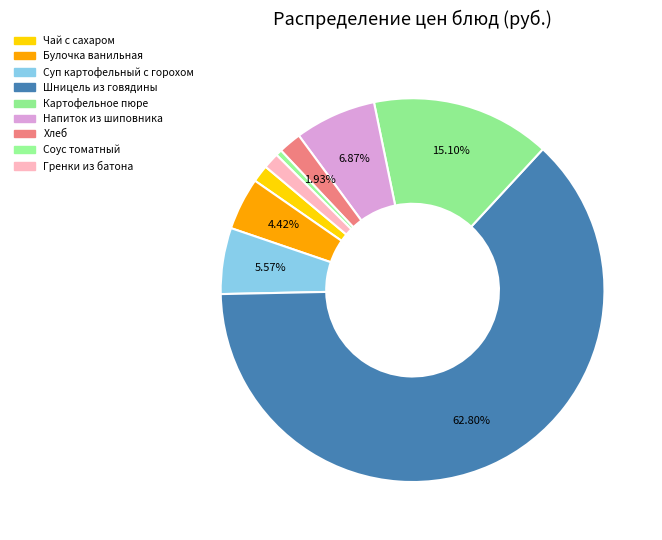

How many slices are in this pie chart?

9